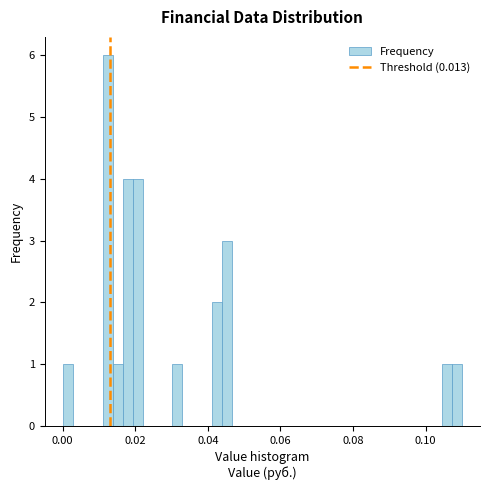

Read against the x-axis, roughly where is the centre of the tallest bar?

0.012